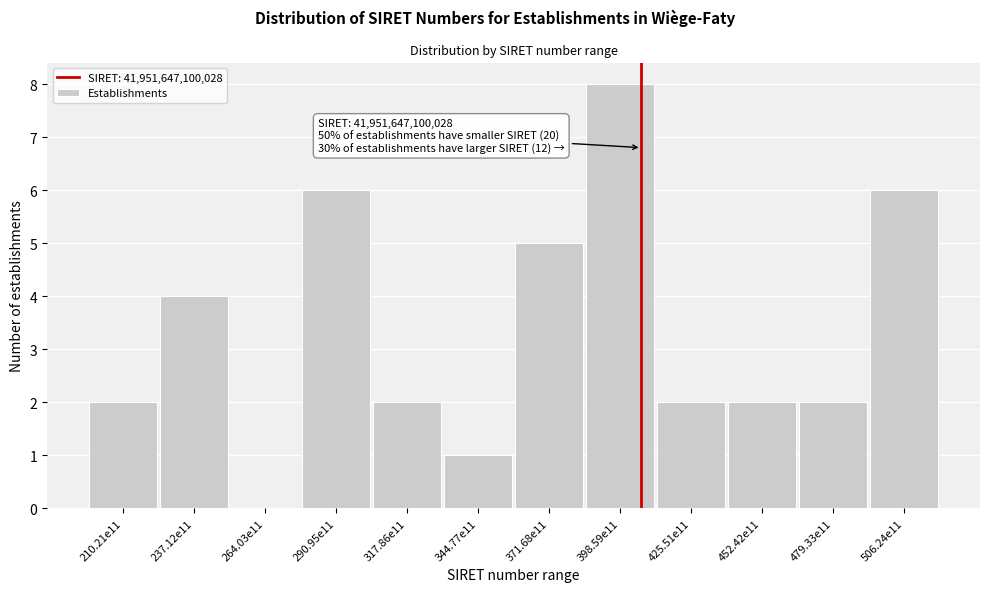

Reading left to right, list all the values displayed in this chart.

210.21e11=2	237.12e11=4	264.03e11=0	290.95e11=6	317.86e11=2	344.77e11=1	371.68e11=5	398.59e11=8	425.51e11=2	452.42e11=2	479.33e11=2	506.24e11=6